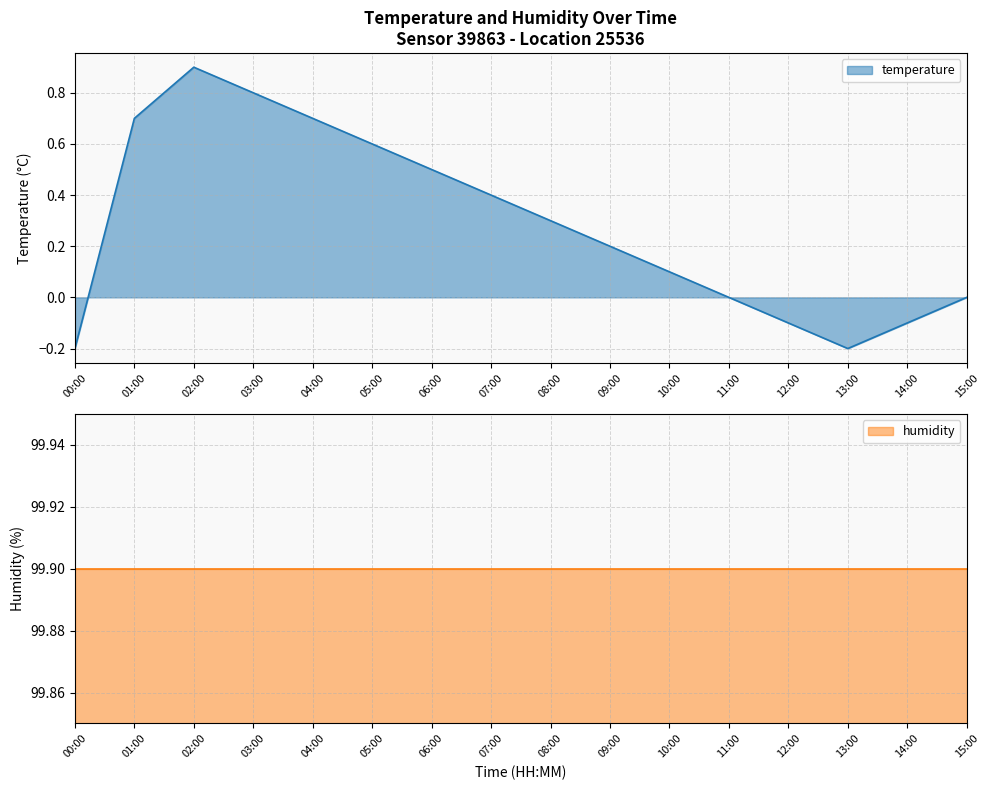

True or false: the data shows 0.4 at 07:00.

True